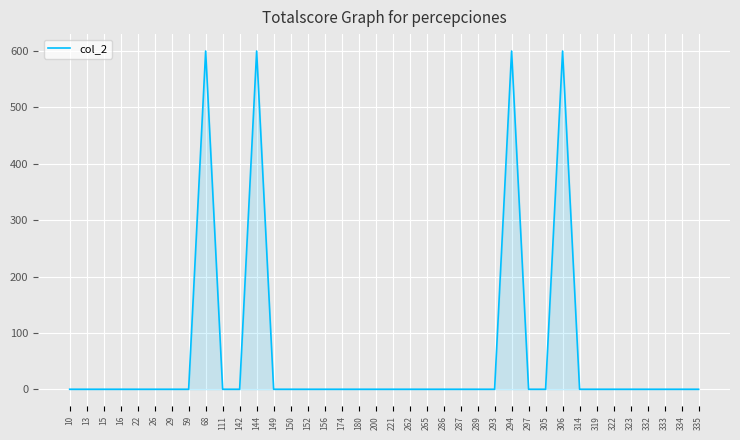

How many distinct data groups are displayed?

1